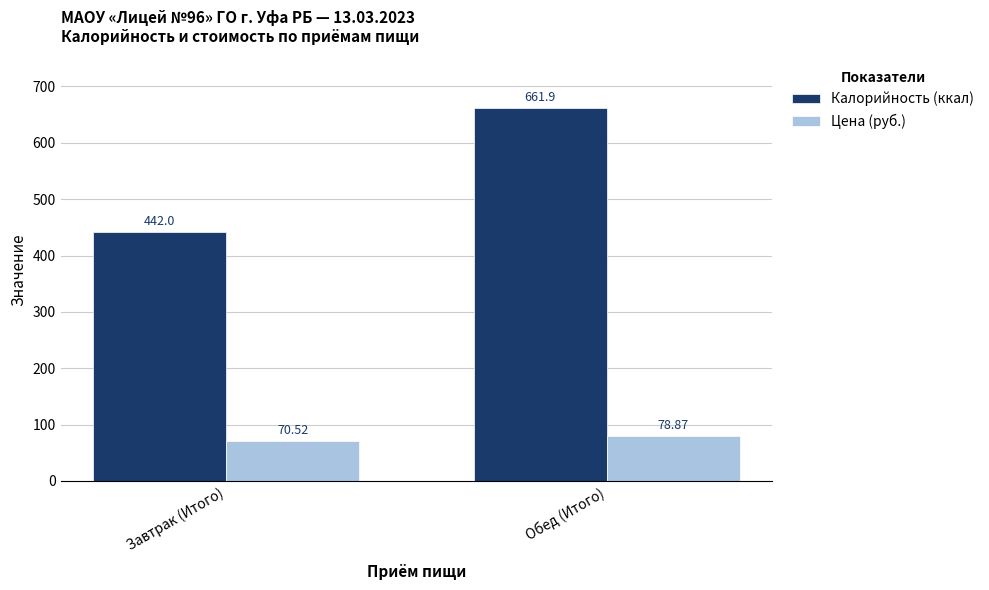

What value does the Калорийность (ккал) series have at Завтрак (Итого)?

442.0